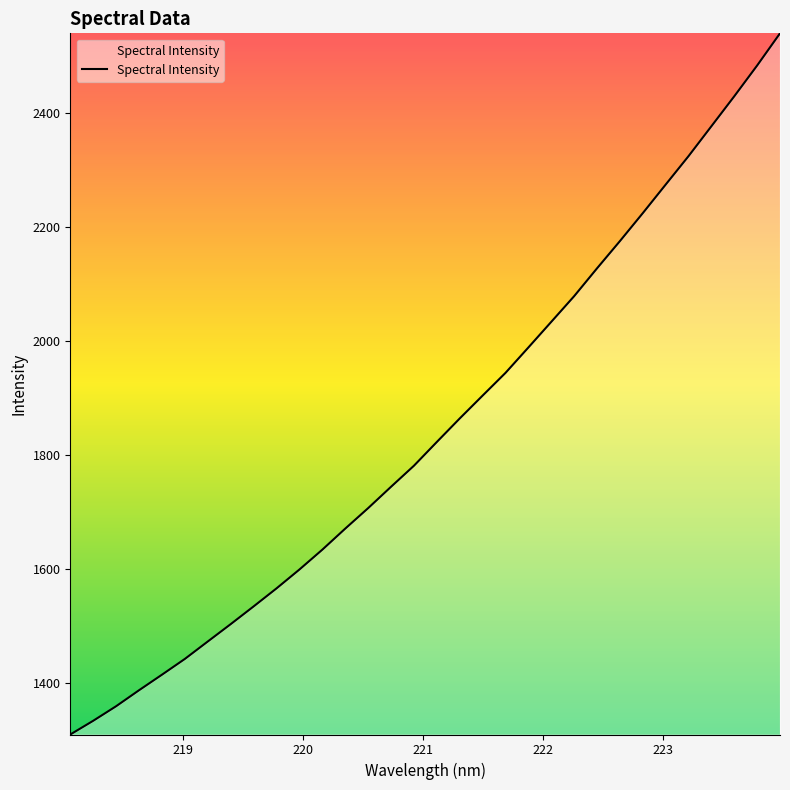

What is the difference between the maximum and minimum values?

1228.2